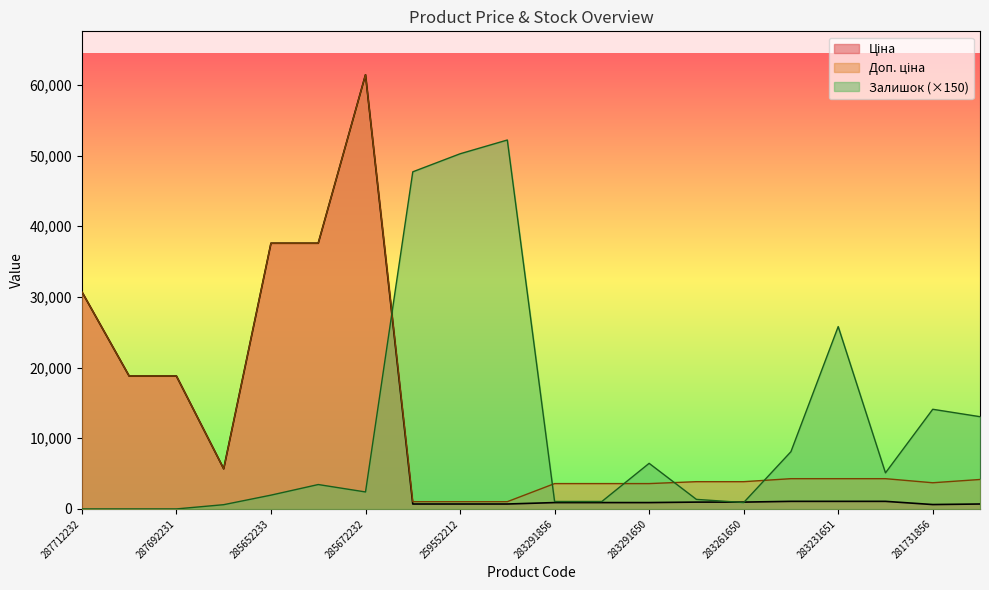

Which series has the largest range (max minus min)?

Ціна